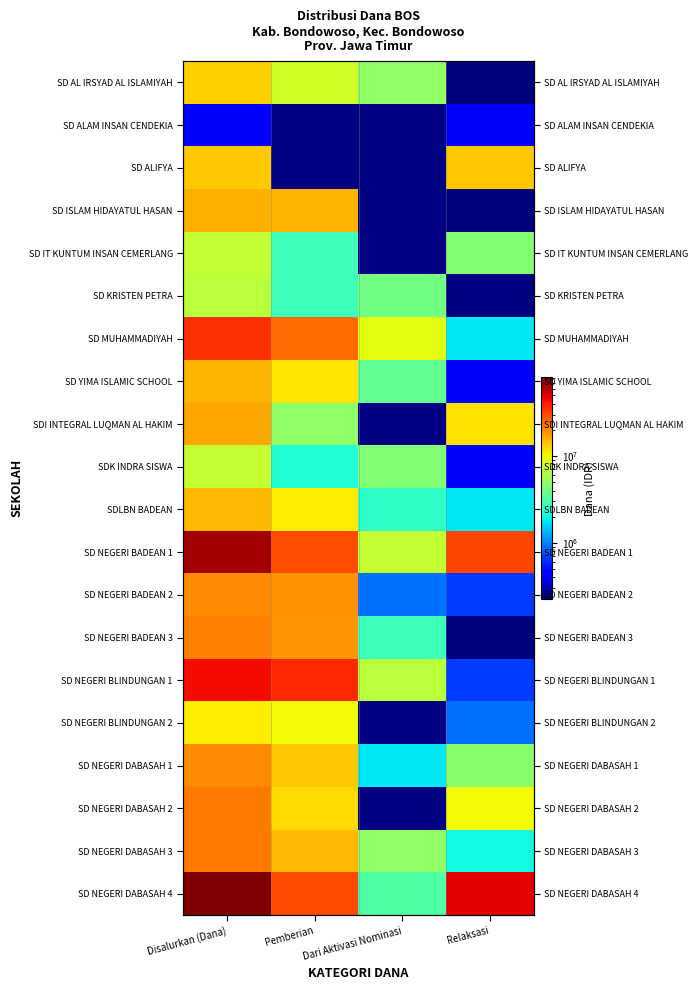

How many data points in SD NEGERI DABASAH 3 are less than 15075000?

2